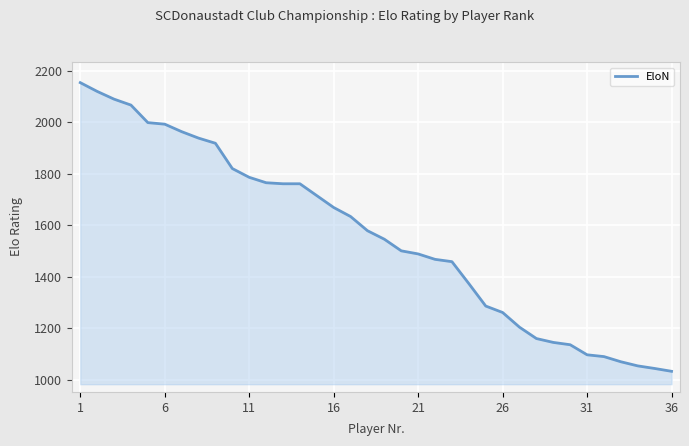

What is the greatest value displayed?

2153